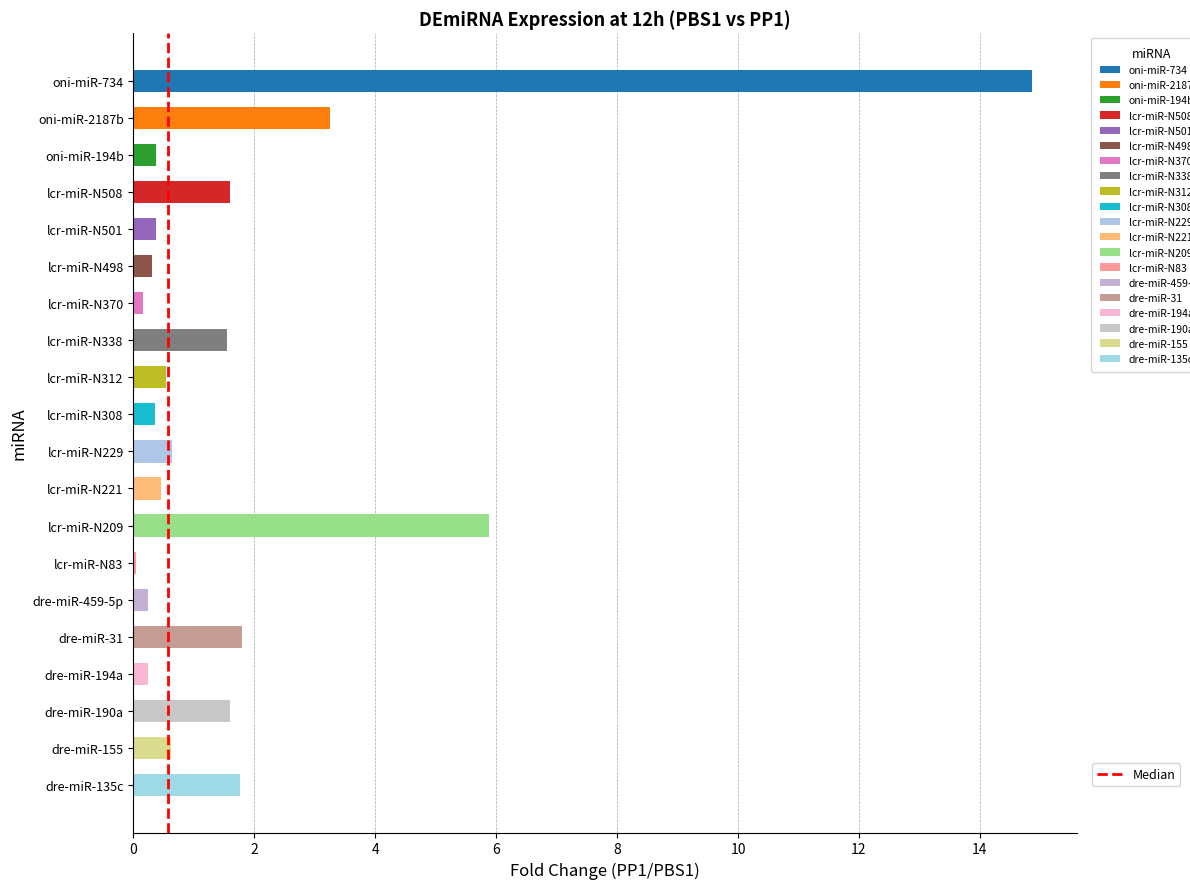

Is it true that the value at dre-miR-31 is 2.4?

False